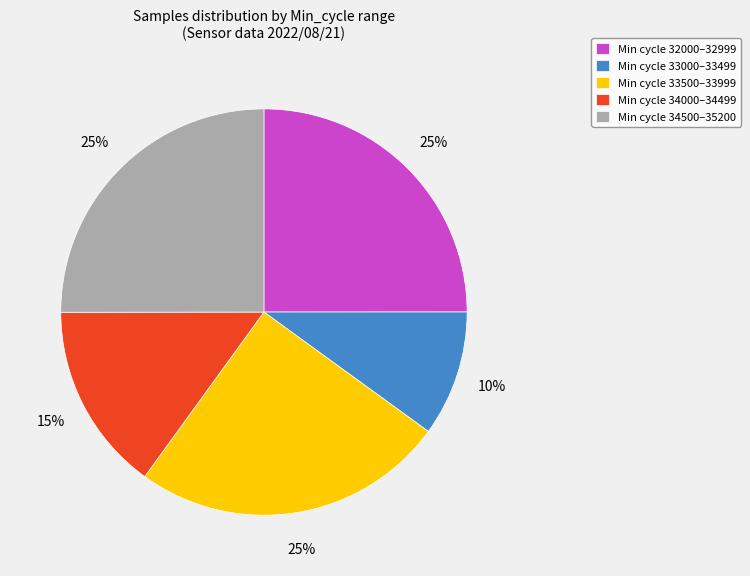

What is the smallest slice in the pie chart?

Min cycle 33000–33499